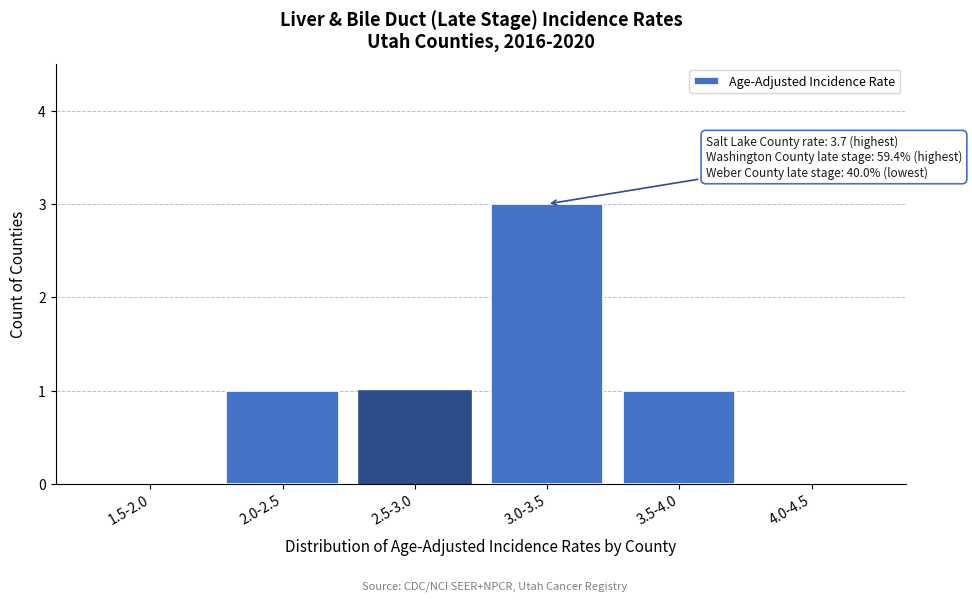

Reading right to left, what are all the values shown in this chart?

4.0-4.5=0	3.5-4.0=1	3.0-3.5=3	2.5-3.0=1	2.0-2.5=1	1.5-2.0=0